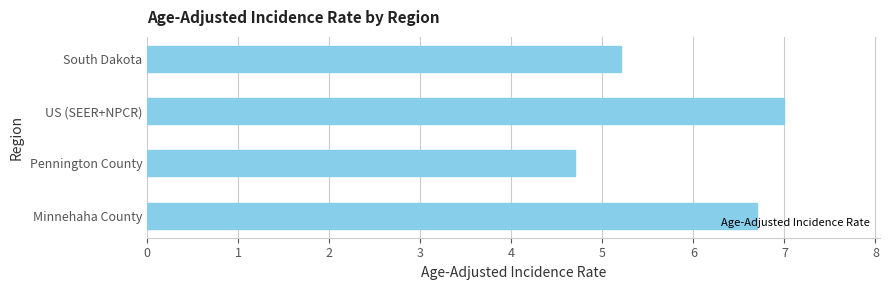

Rank the categories by value from lowest to highest.

Pennington County, South Dakota, Minnehaha County, US (SEER+NPCR)